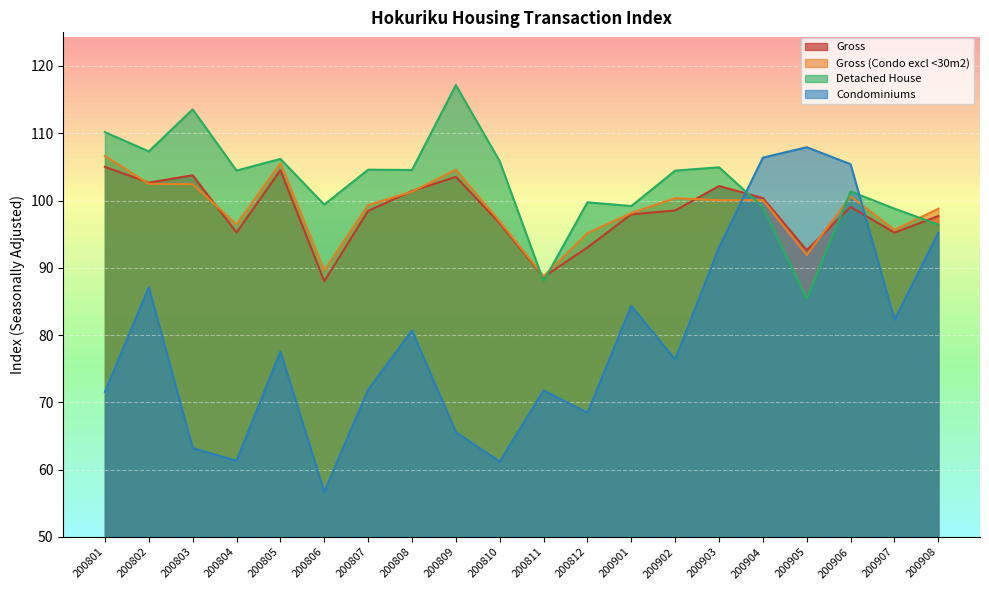

At which category is the sum across all series the highest?

200906